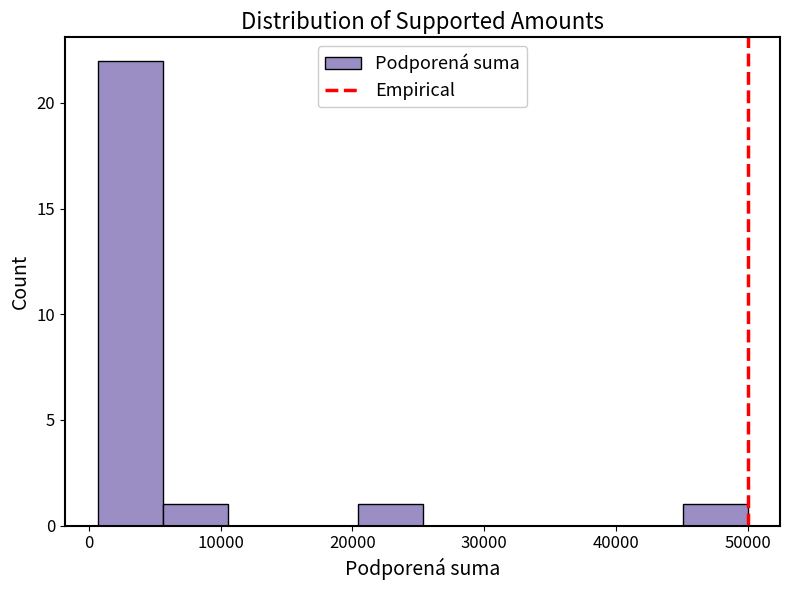

Reading left to right, transcribe this chart: for each bar, give the range it covers on the x-axis and its height. Neither the bar edges nor the heights are printed on the chart, so give them approximately, as read against the axes.

1000 to 6000: 22
6000 to 11000: 1
11000 to 15000: 0
15000 to 20000: 0
20000 to 25000: 1
25000 to 30000: 0
30000 to 35000: 0
35000 to 40000: 0
40000 to 45000: 0
45000 to 50000: 1